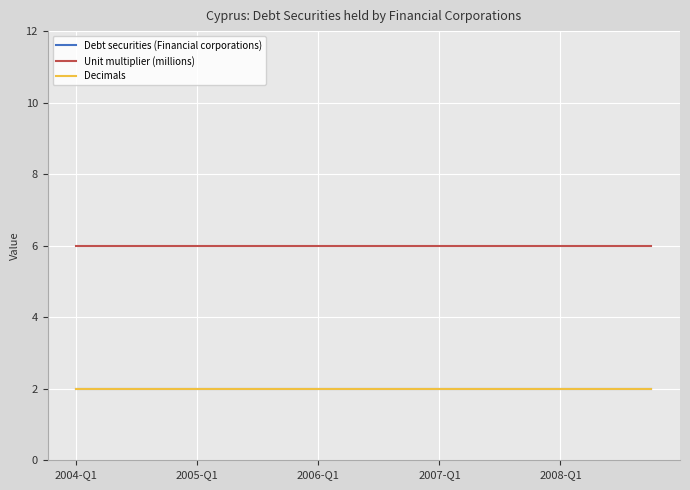

How many lines are shown in the chart?

3